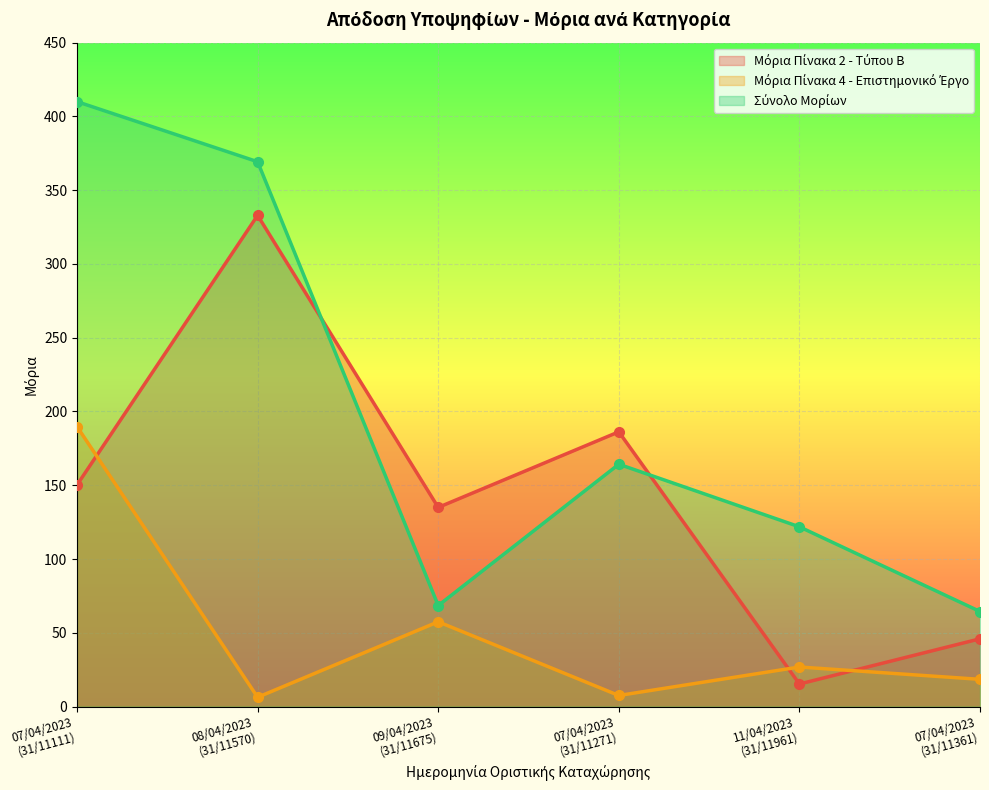

List the labels in order of Μόρια Πίνακα 2 - Τύπου Β value, largest first.

08/04/2023
(31/11570), 07/04/2023
(31/11271), 07/04/2023
(31/11111), 09/04/2023
(31/11675), 07/04/2023
(31/11361), 11/04/2023
(31/11961)